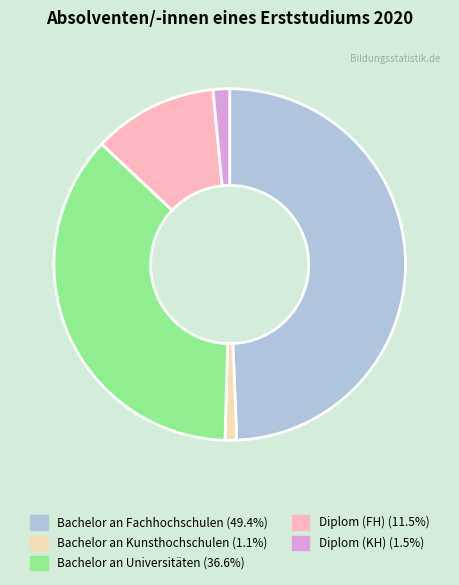

Which slice is the largest?

Bachelor an Fachhochschulen